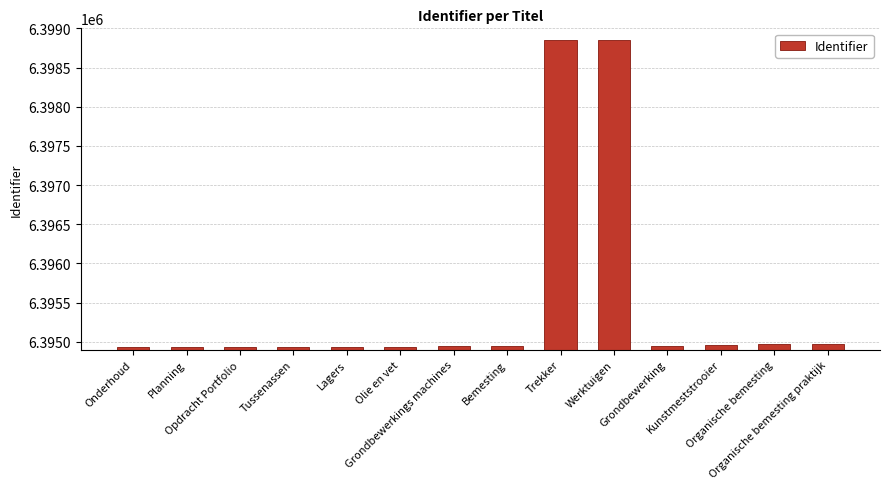

What position from the left is Werktuigen?

10